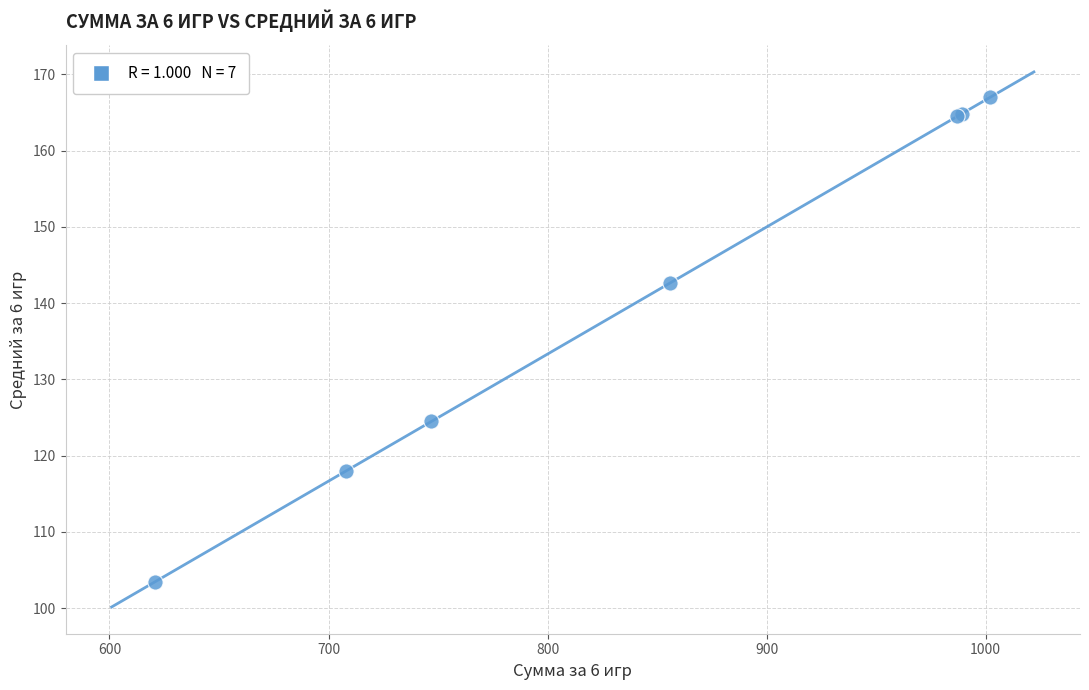

What Y value in the scatter plot is closest to 135?

142.7